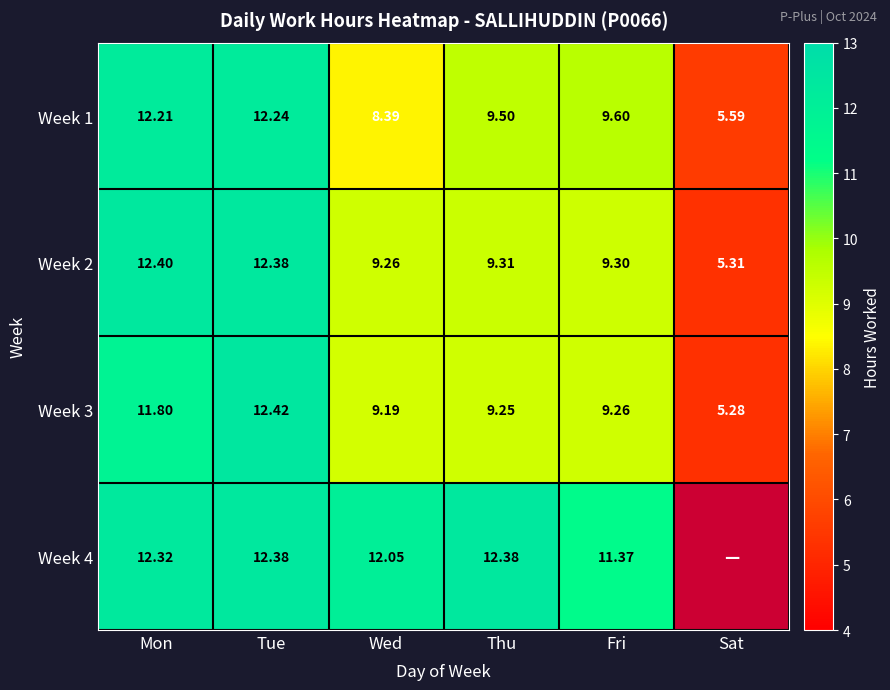

Rank the series at Fri from lowest to highest value.

Week 3, Week 2, Week 1, Week 4